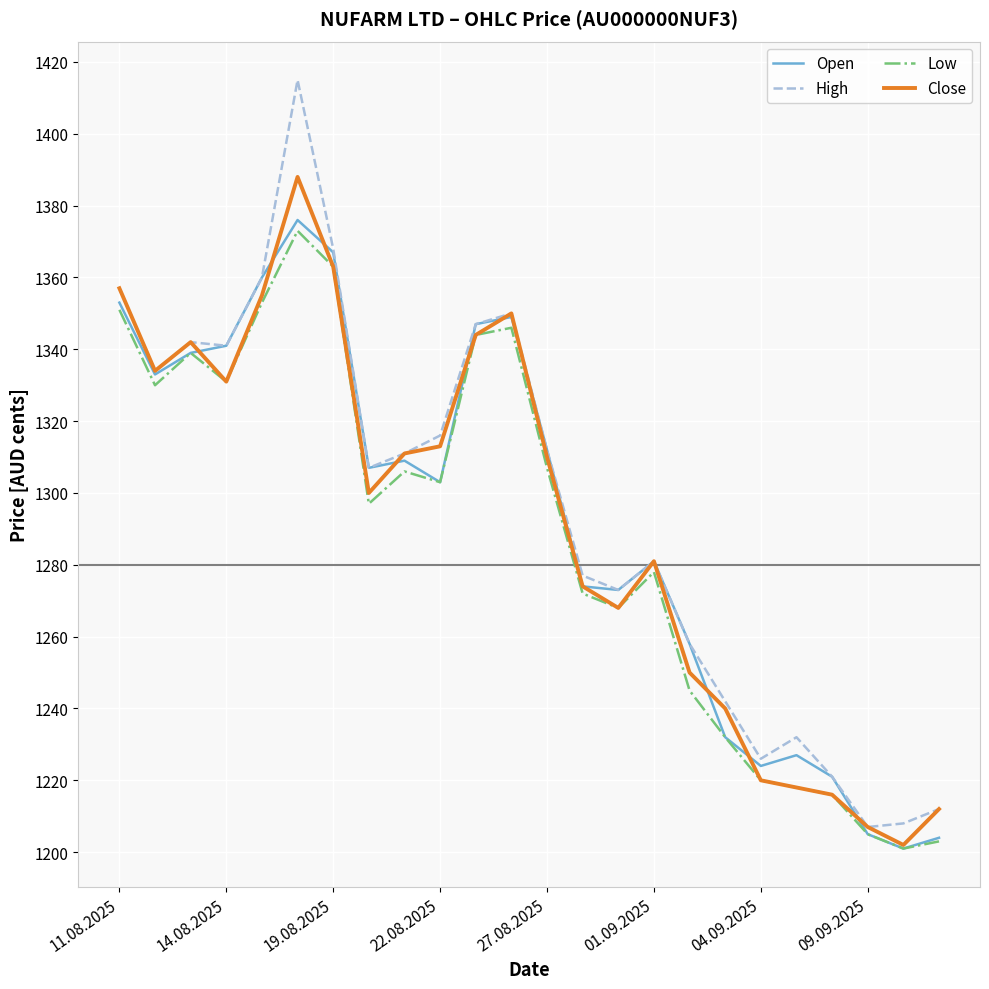

Which series has the largest range (max minus min)?

High